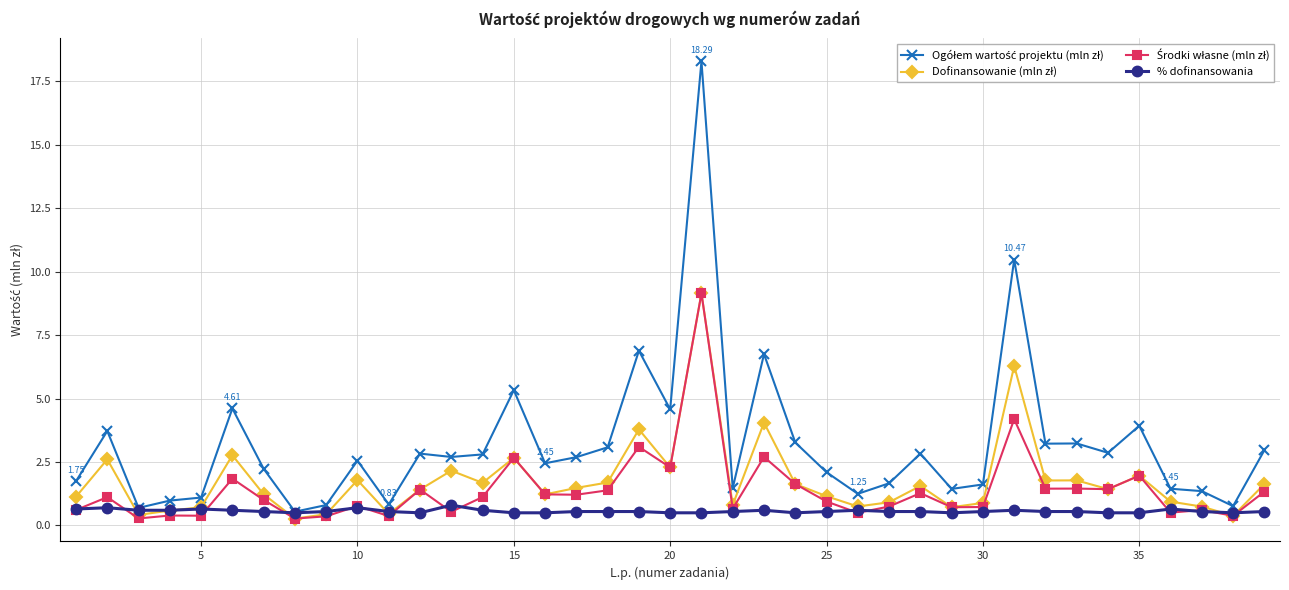

What is the sum of all Dofinansowanie (mln zł) values?

69.4